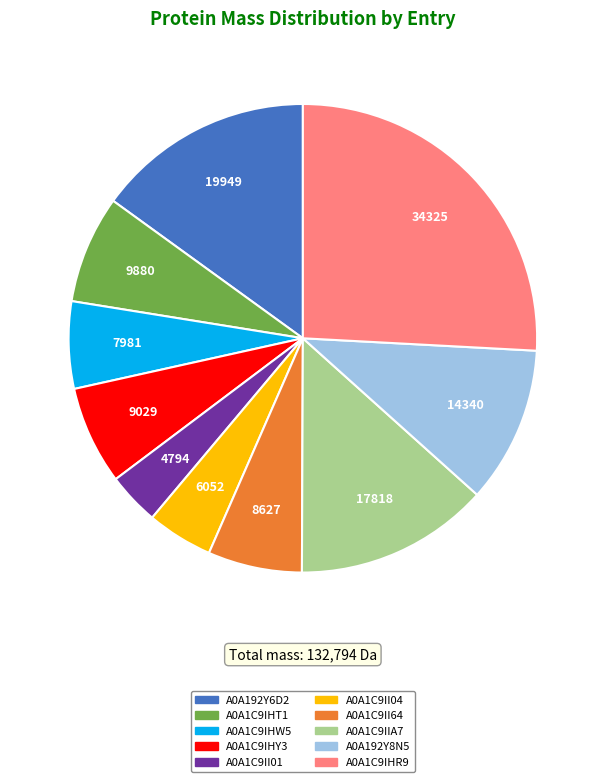

The A0A1C9IIA7 slice represents 20% of the pie. True or false?

False